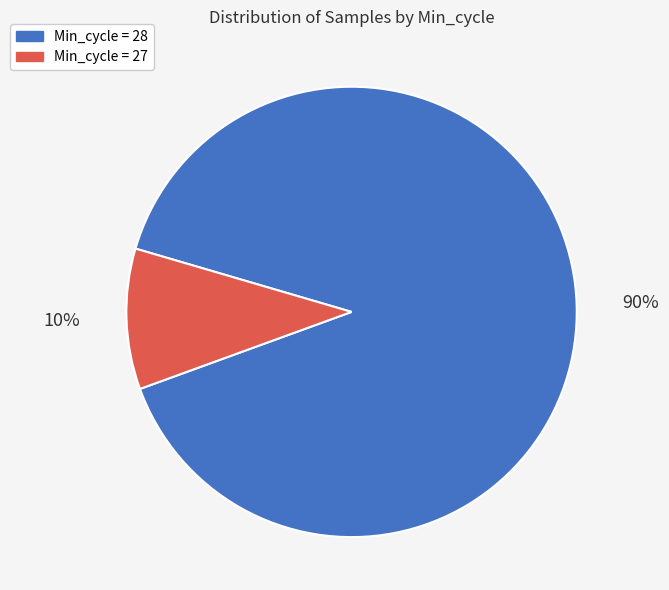

To the nearest percent, what is the difference between the largest and smallest slice percentages?

80%